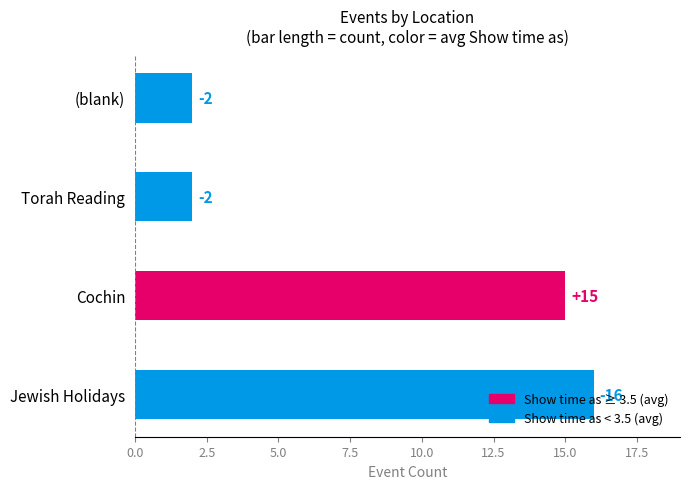

What is the difference between the maximum and minimum values?

14